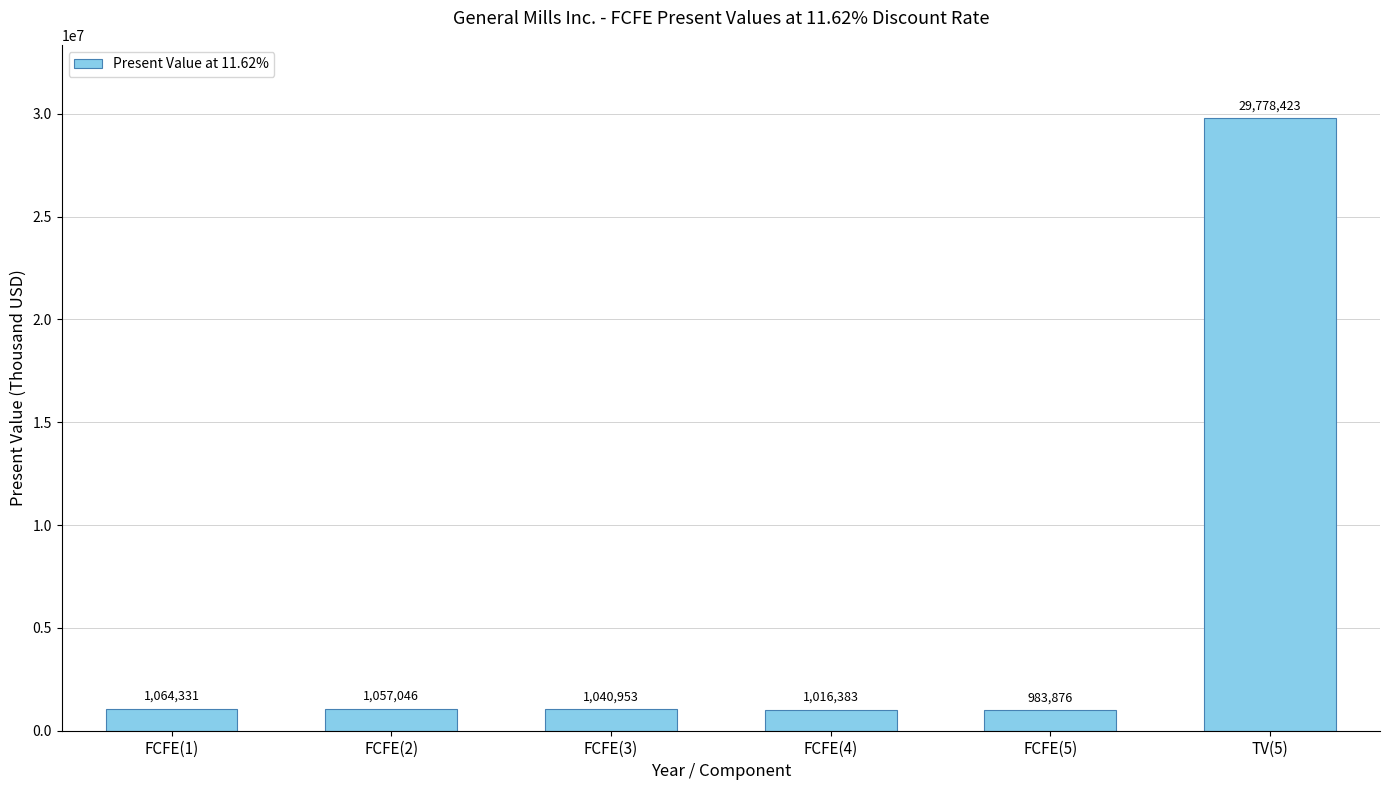

Approximately how many times larger is the value at FCFE(4) compared to FCFE(3)?

1.0